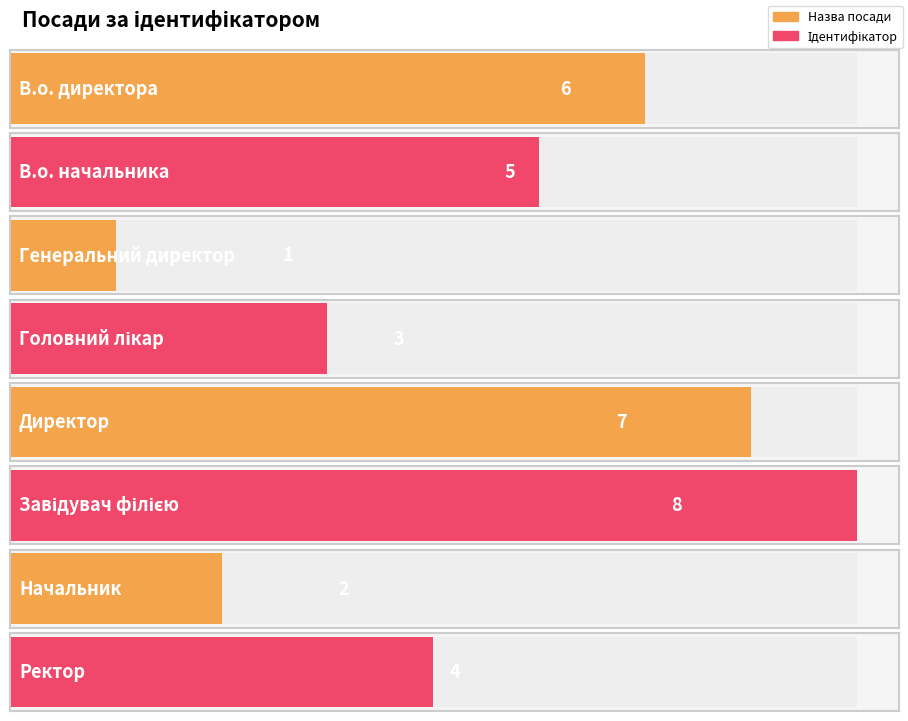

Reading left to right, list all the values displayed in this chart.

6	5	1	3	7	8	2	4